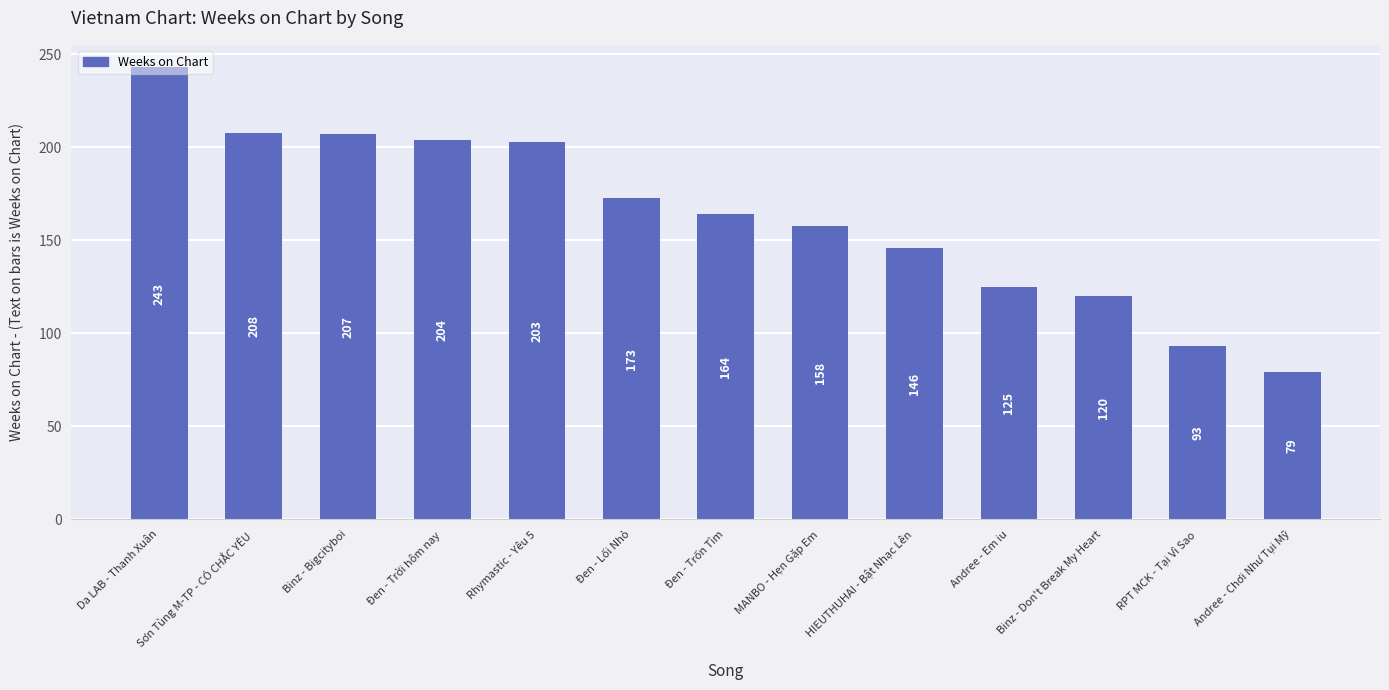

Reading right to left, extract all data points from this chart.

79	93	120	125	146	158	164	173	203	204	207	208	243